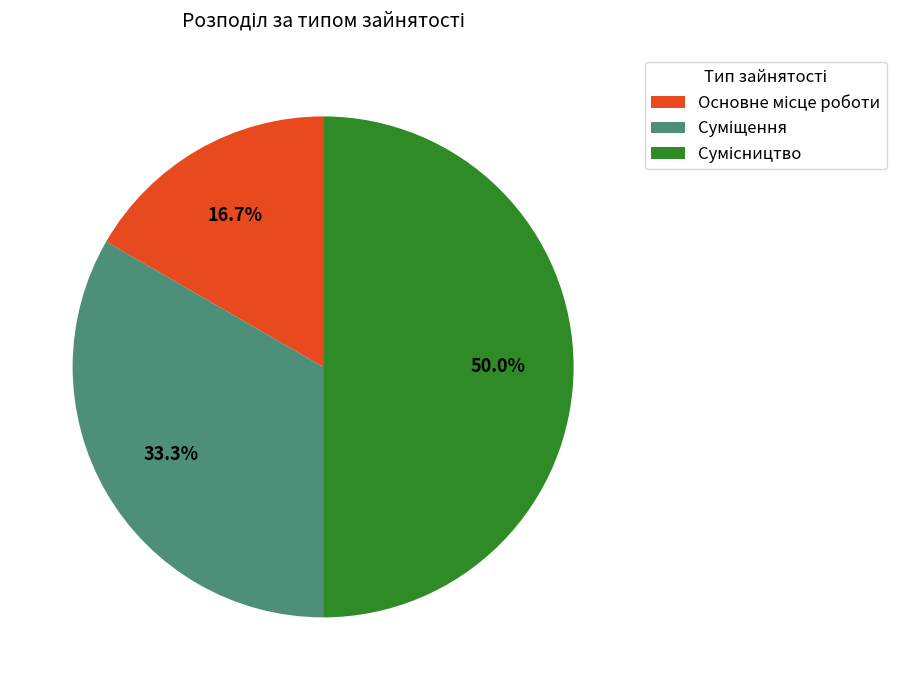

To the nearest percent, what is the average slice percentage?

33%